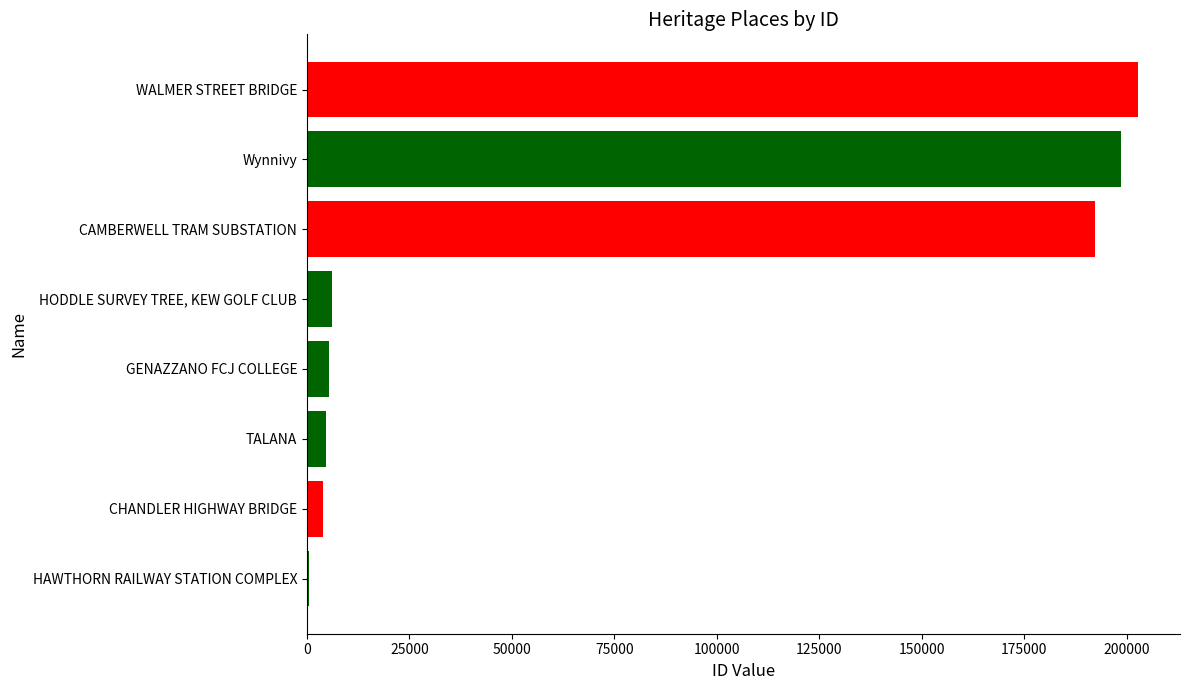

What is the sum of the values at WALMER STREET BRIDGE and Wynnivy?

401477